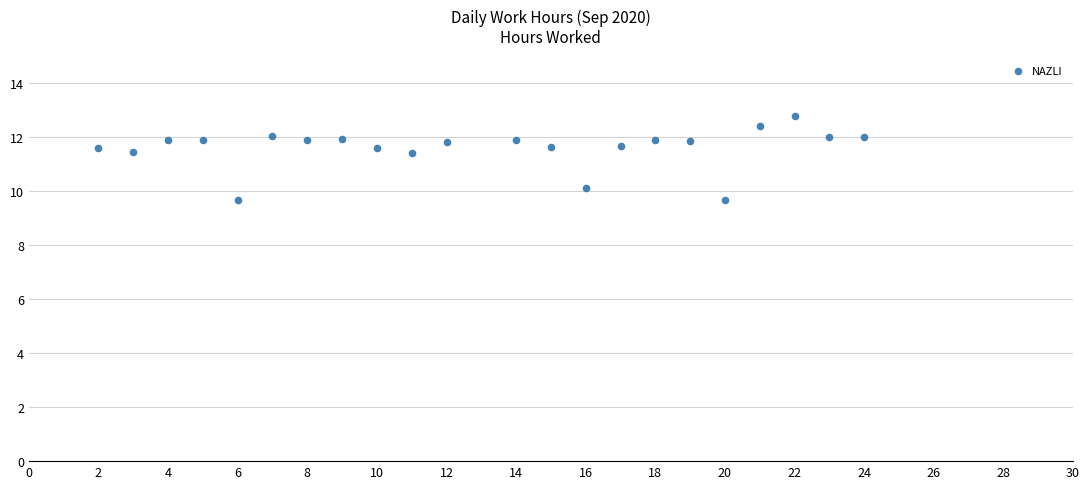

What is the range of X values (max minus min)?

22.0